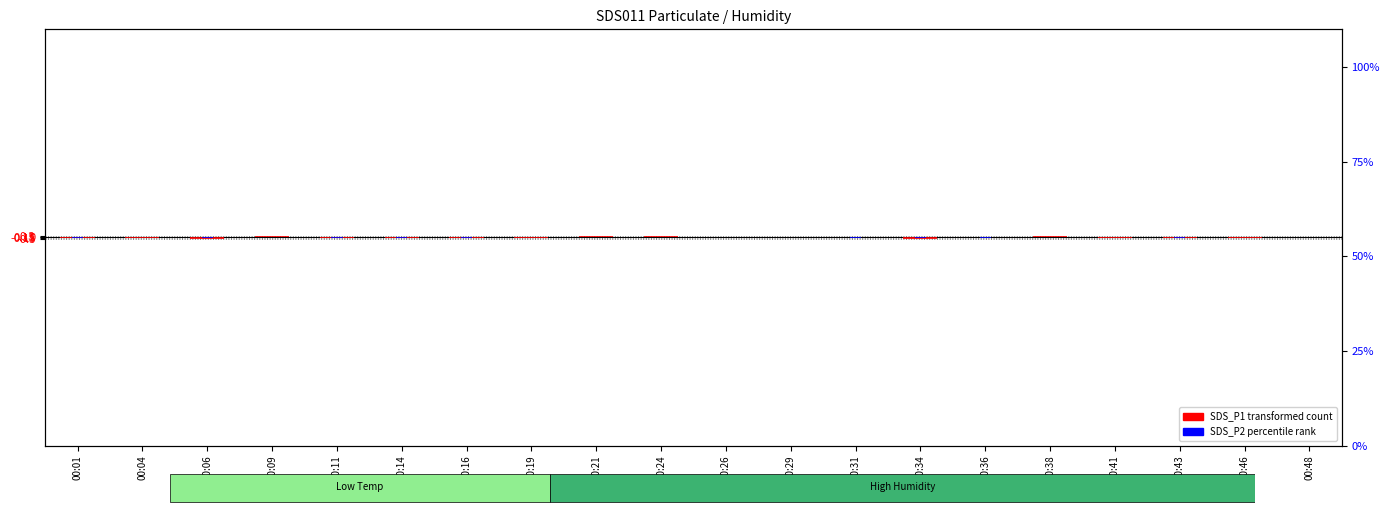

At which category does the chart reach its peak across all series?

00:21